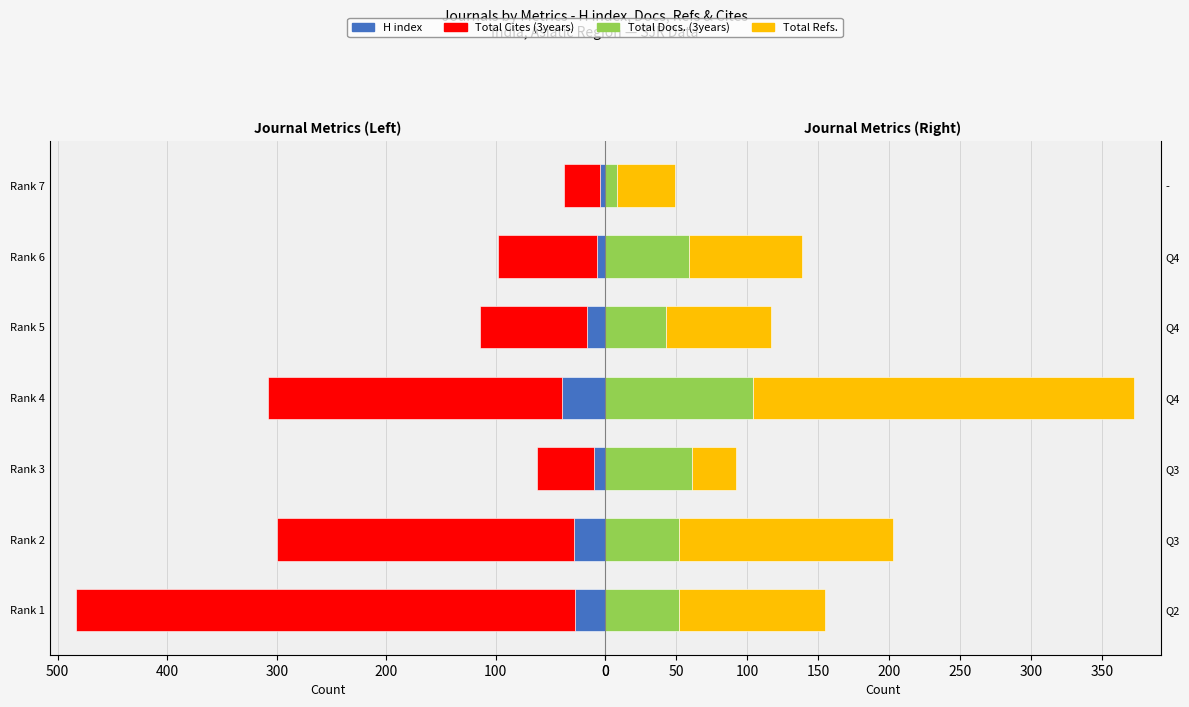

Which series has the widest spread of values?

Total Cites (3years)